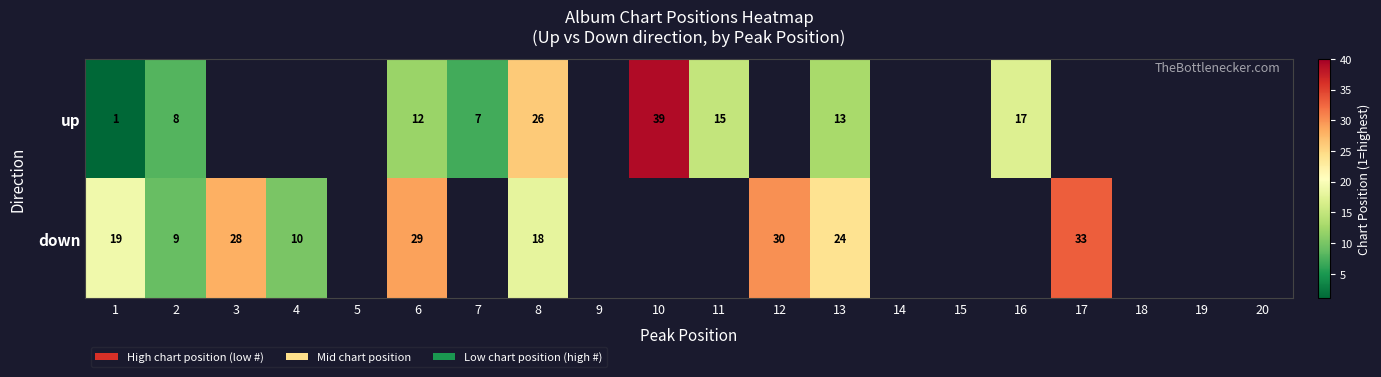

True or false: up has a value of 26 at 8.

True